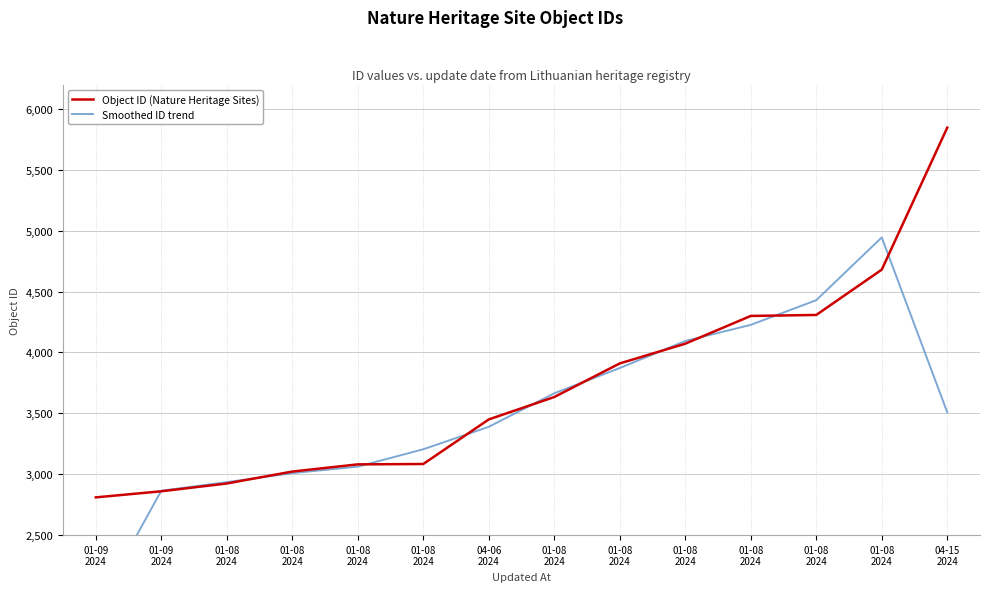

What is the value of the Object ID (Nature Heritage Sites) point at the 7th from the left?

3450.0